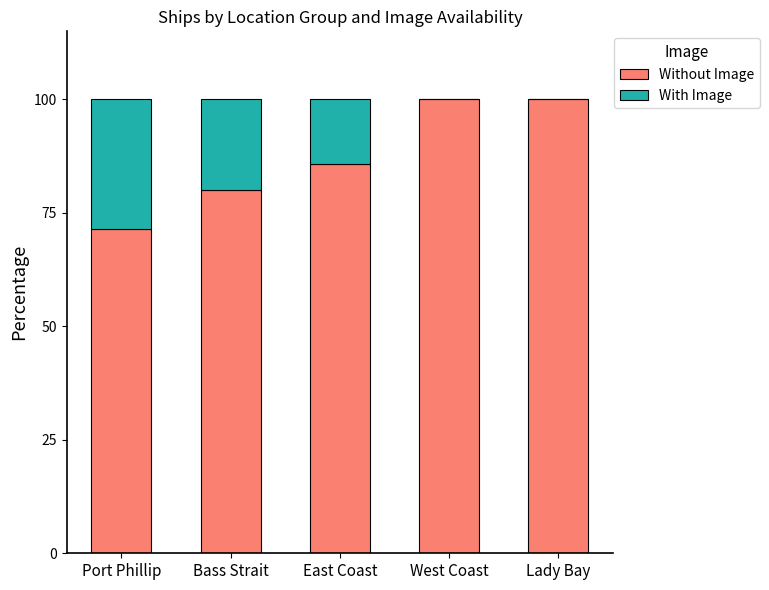

Is it true that Without Image equals 100.0 at Lady Bay?

True